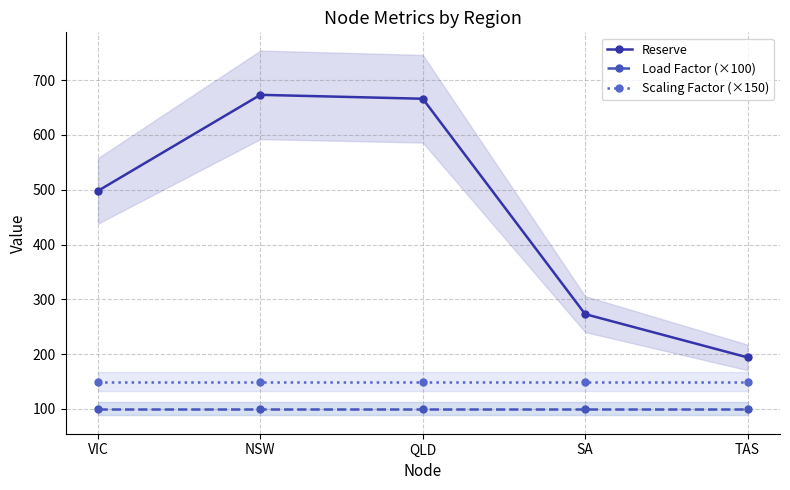

Reading left to right, what are all the values shown in this chart?

Reserve: VIC=498.0	NSW=673.2	QLD=666.1	SA=273.0	TAS=194.0
Load Factor (×100): VIC=100.0	NSW=100.0	QLD=100.0	SA=100.0	TAS=100.0
Scaling Factor (×150): VIC=150.0	NSW=150.0	QLD=150.0	SA=150.0	TAS=150.0